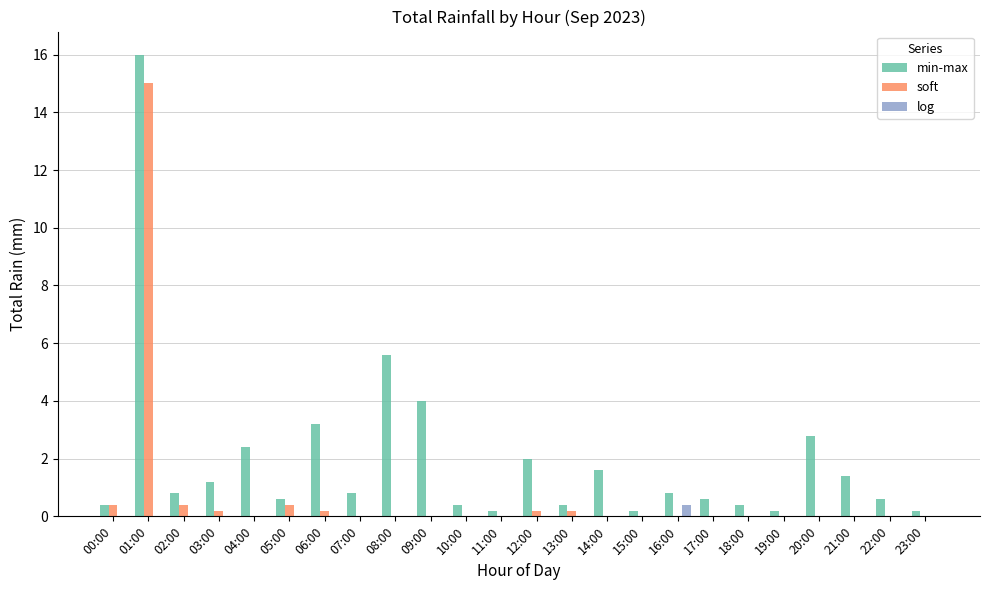

What is the maximum value shown in the chart?

16.0